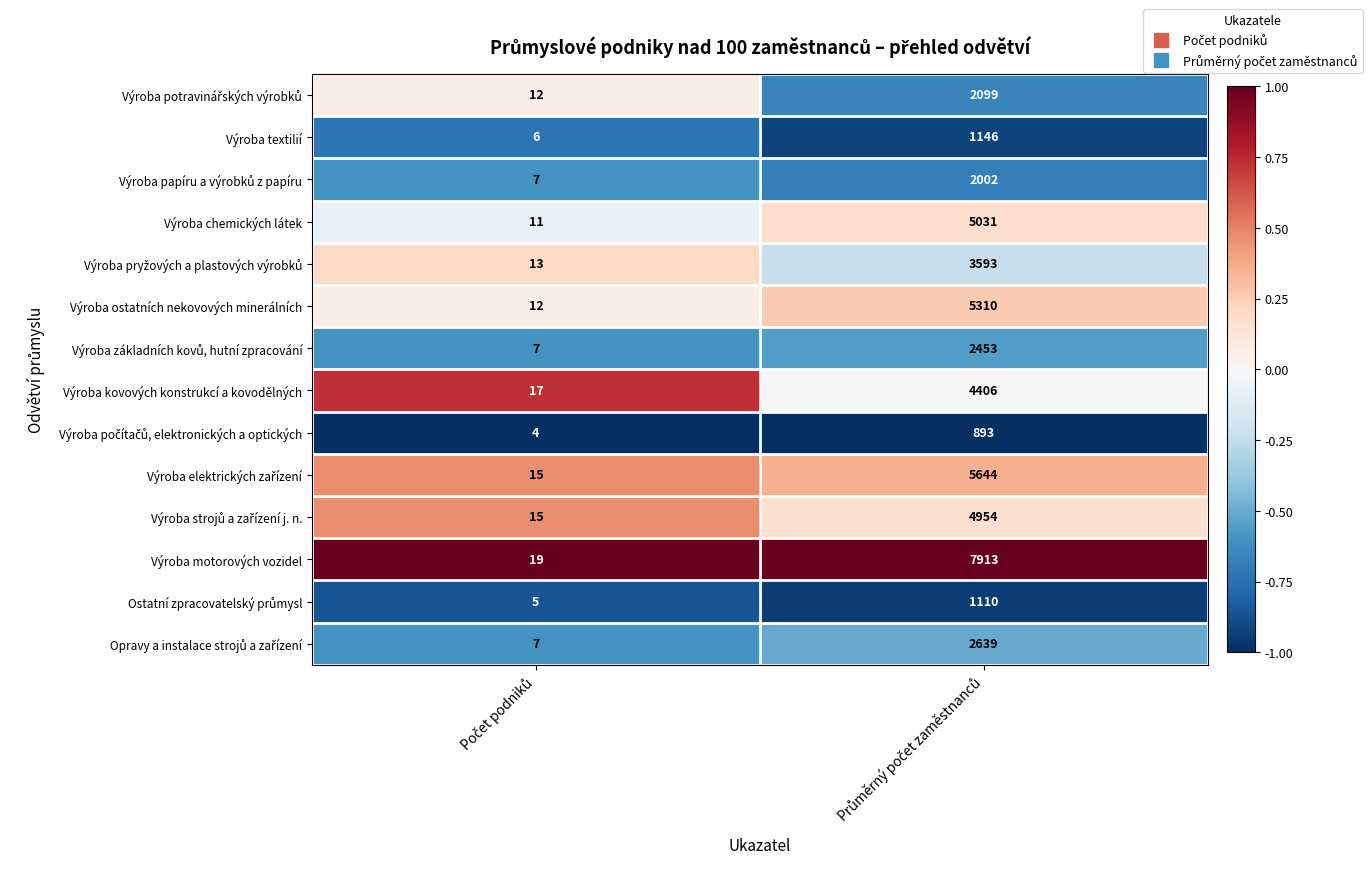

Which series has the largest range (max minus min)?

Výroba motorových vozidel